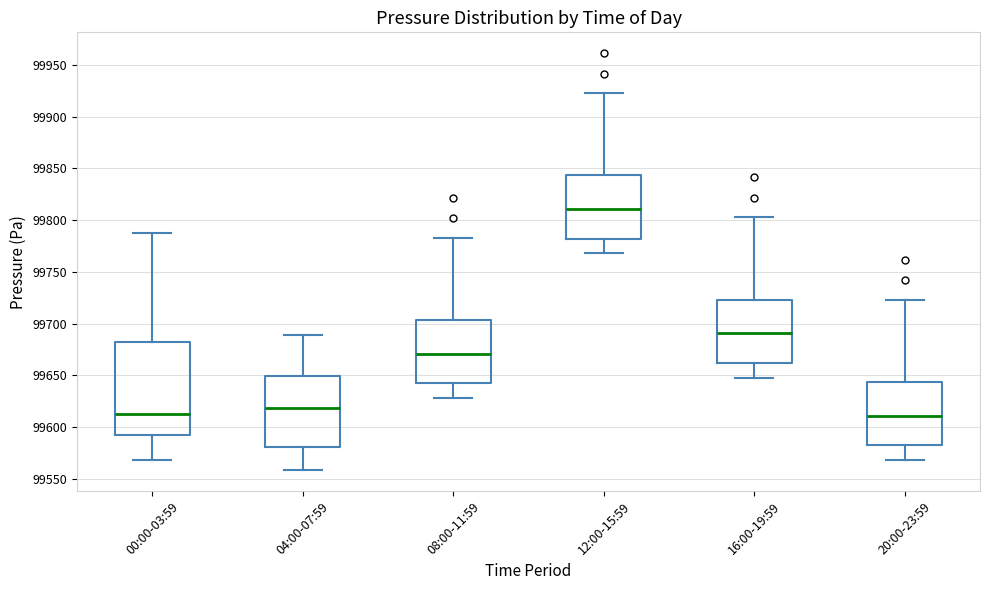

Reading left to right, read every box against the y-axis: the position of its median line, the range the box covers, and the ends of its whiskers. The values are not printed on the chart, so give them approximately, as read against the axis.

00:00-03:59: median 99615, box 99590 to 99680, whiskers 99570 to 99785
04:00-07:59: median 99620, box 99580 to 99650, whiskers 99560 to 99690
08:00-11:59: median 99670, box 99640 to 99705, whiskers 99630 to 99785
12:00-15:59: median 99810, box 99780 to 99845, whiskers 99770 to 99925
16:00-19:59: median 99690, box 99660 to 99725, whiskers 99650 to 99805
20:00-23:59: median 99610, box 99580 to 99645, whiskers 99570 to 99725